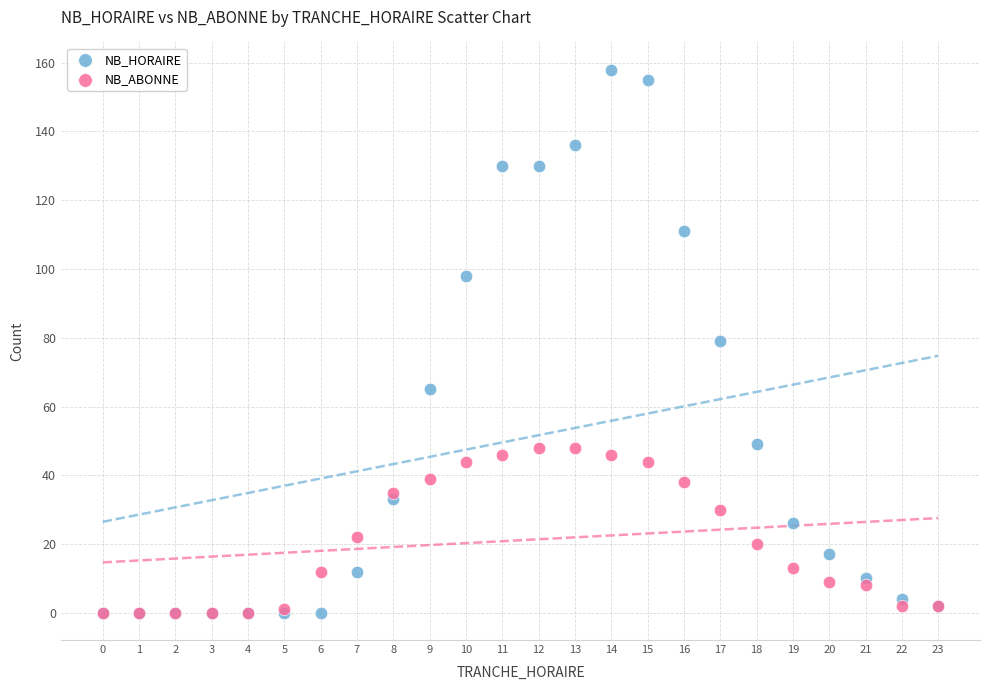

Which series has the largest Y range (max minus min)?

NB_HORAIRE